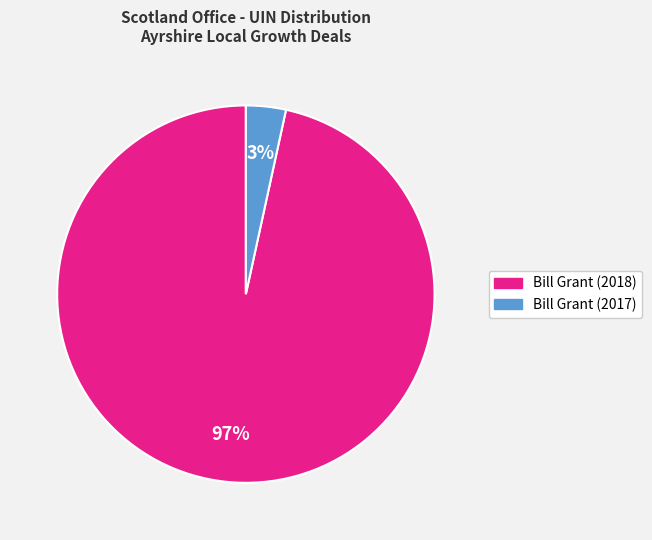

To the nearest percent, what is the average slice percentage?

50%